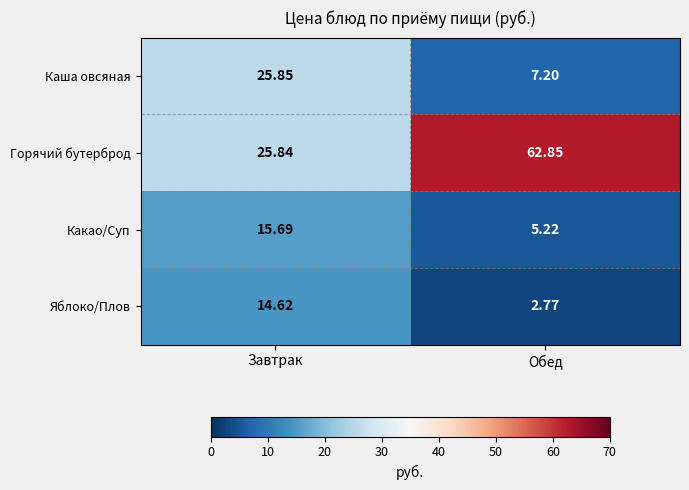

How many data points does each series have?

2